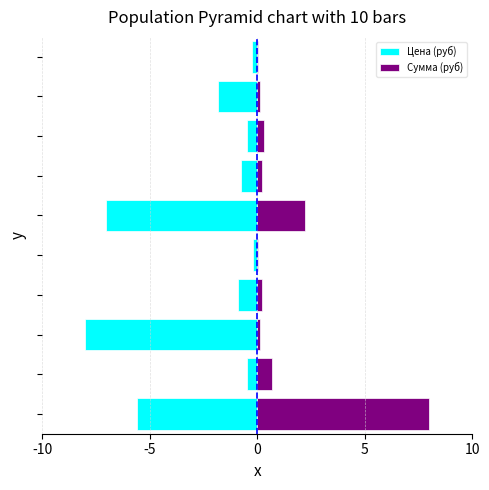

What is the difference between the maximum and minimum values in the Сумма (руб) series?

8.0